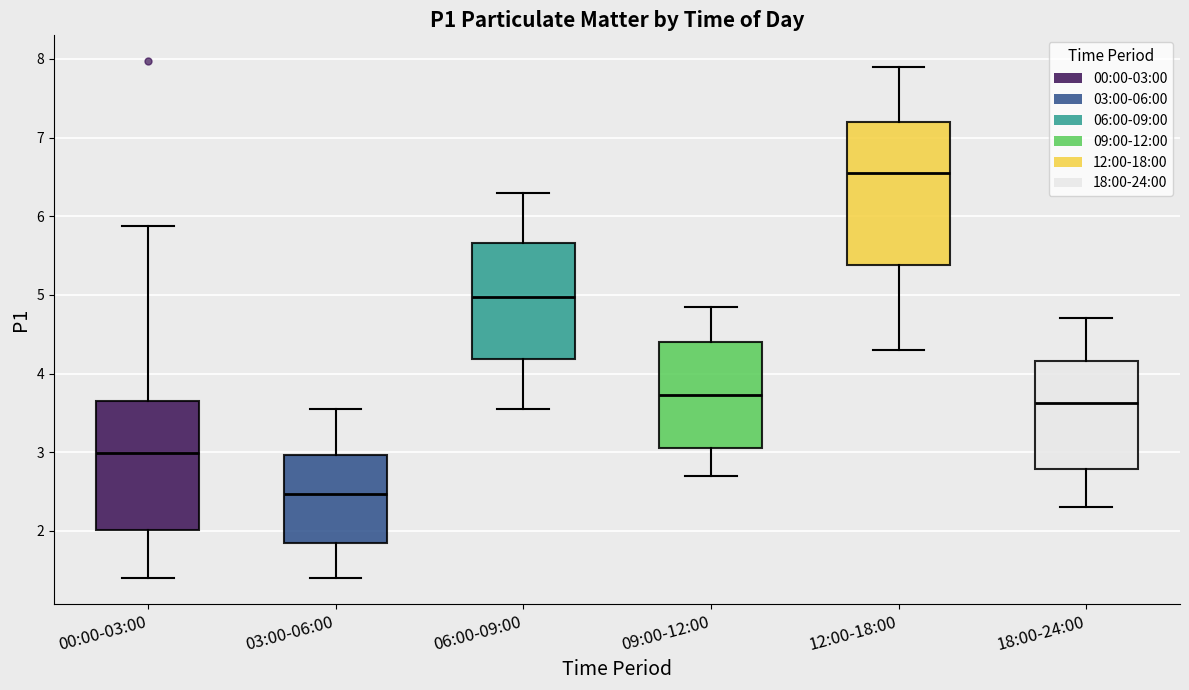

Which box's median line is the lowest?

03:00-06:00